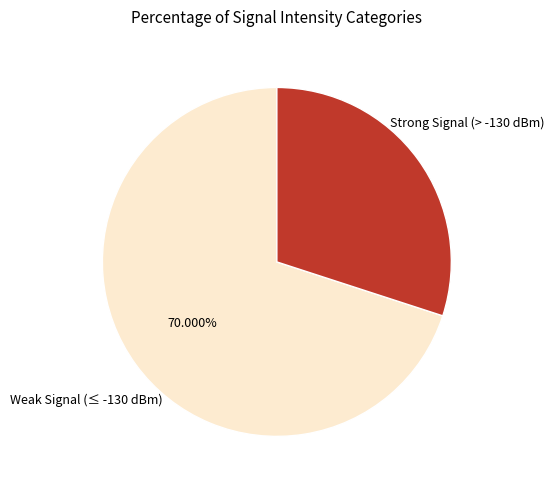

Is there a majority slice in this chart?

Yes